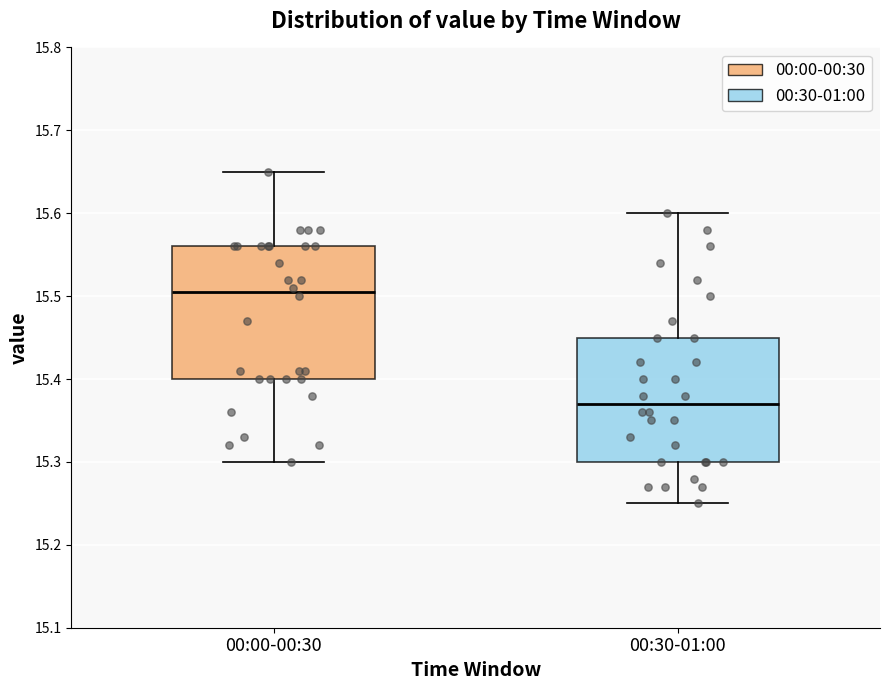

Where does the lower whisker of the box for 00:30-01:00 end on the y-axis? The values are not printed on the chart, so give them approximately, as read against the axis.

15.25